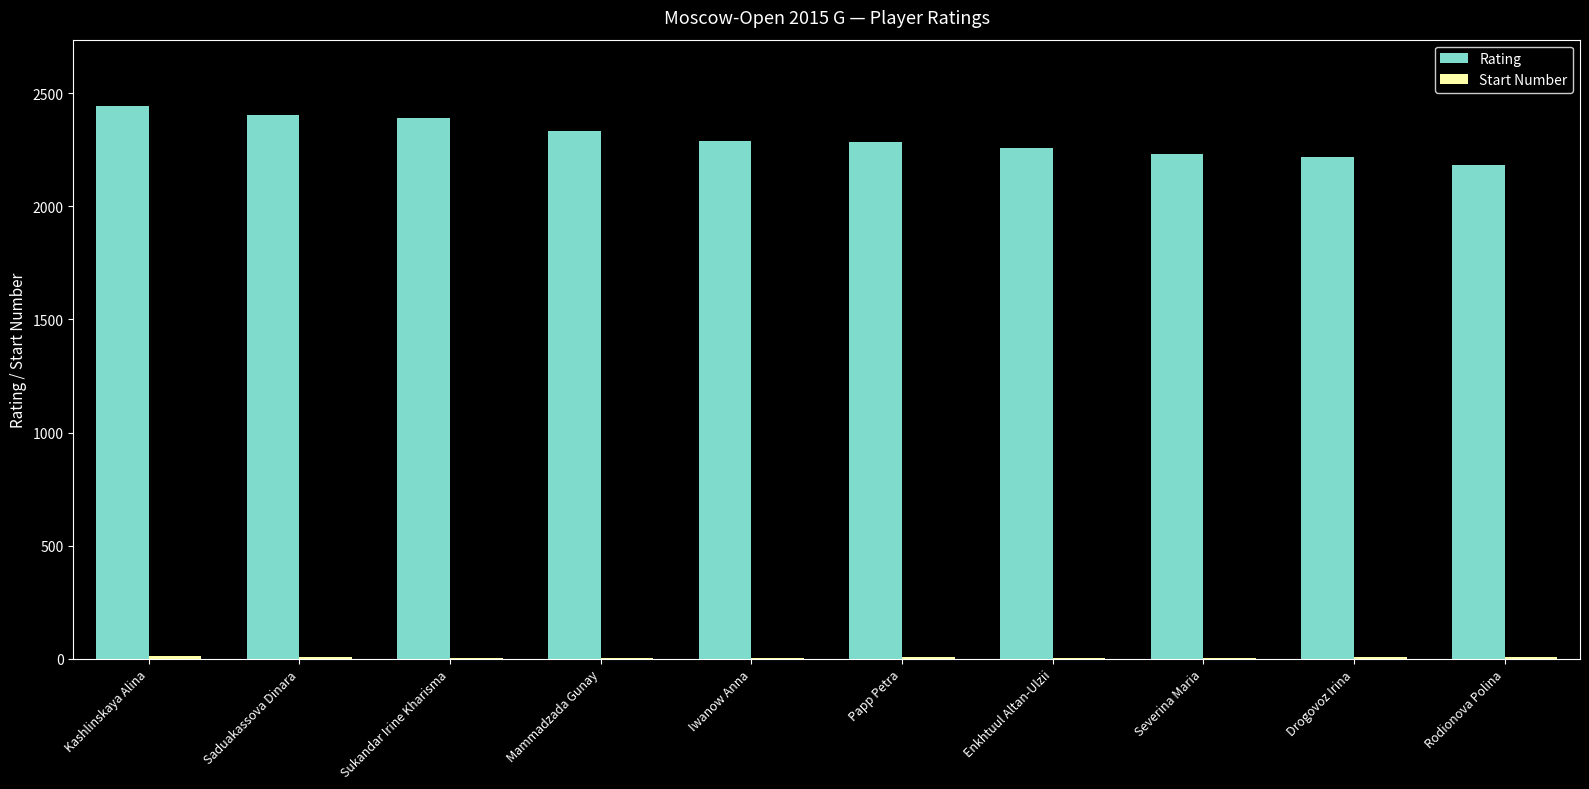

Which series has the largest total across all categories?

Rating